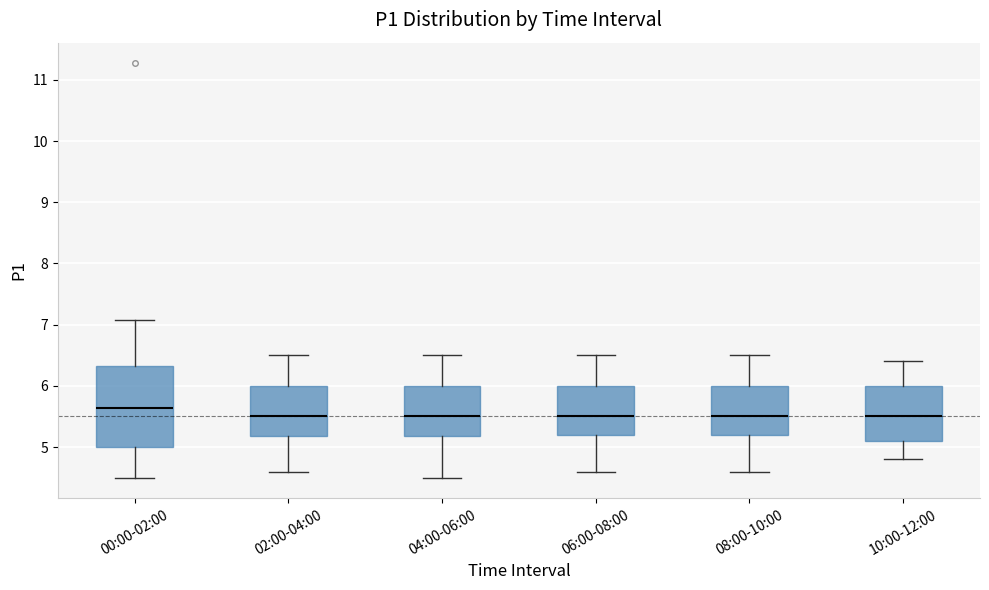

Which box's median line is the highest?

00:00-02:00